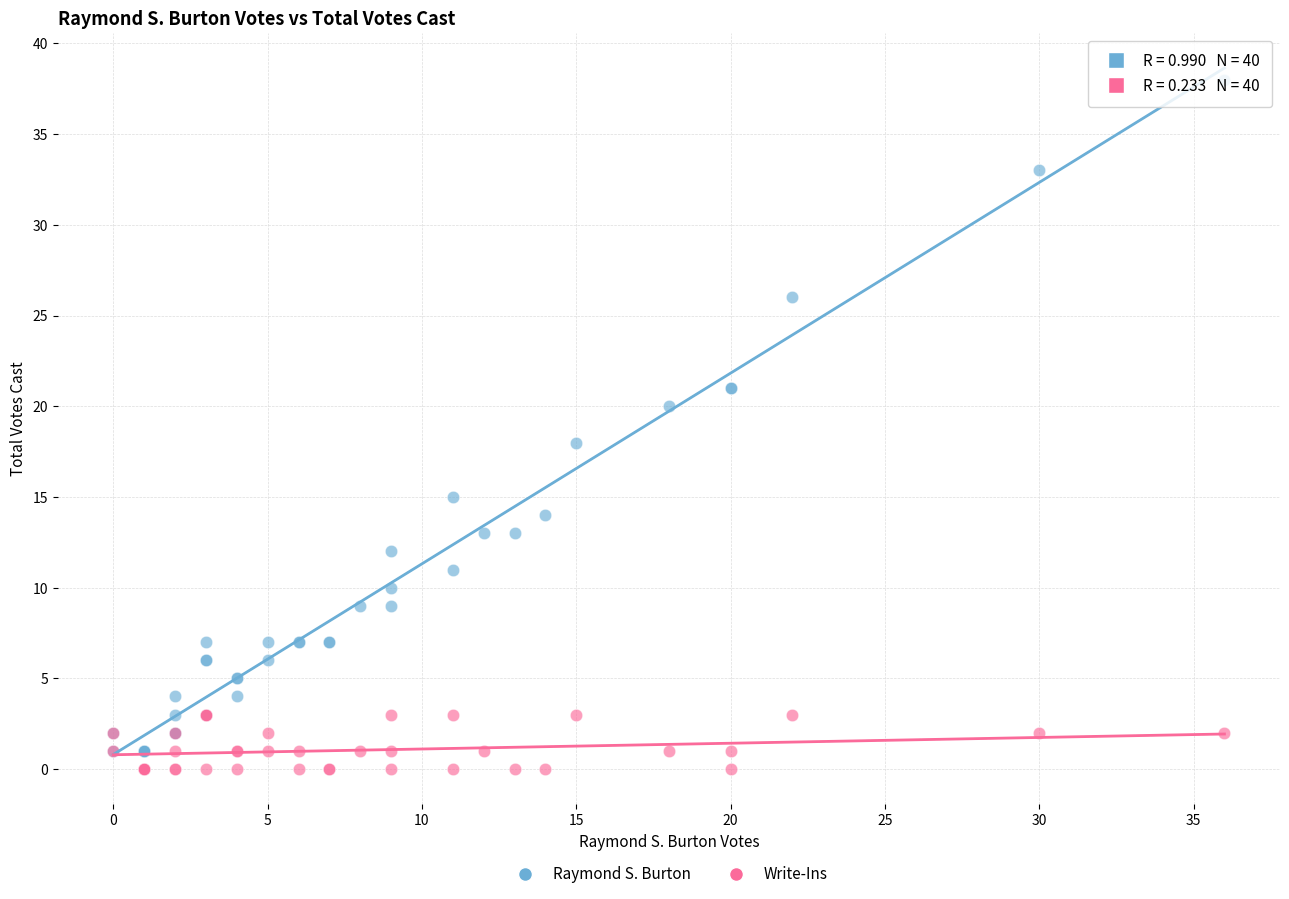

Which series reaches the minimum Y coordinate?

Write-Ins